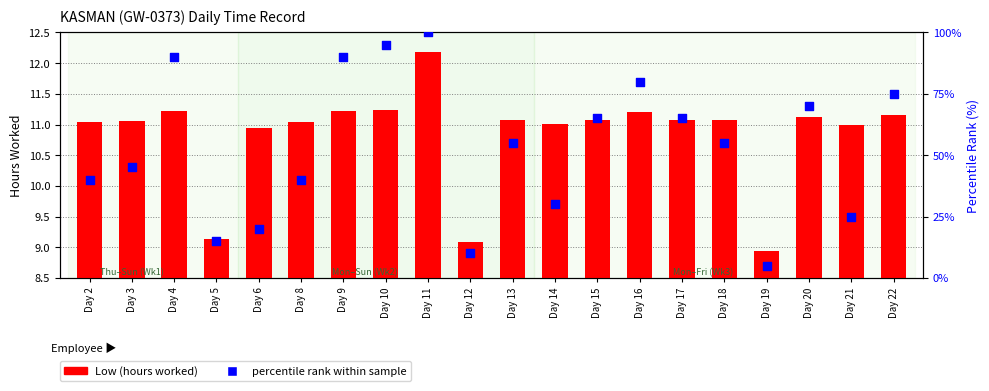

Which series reaches the minimum Y coordinate?

percentile rank within sample